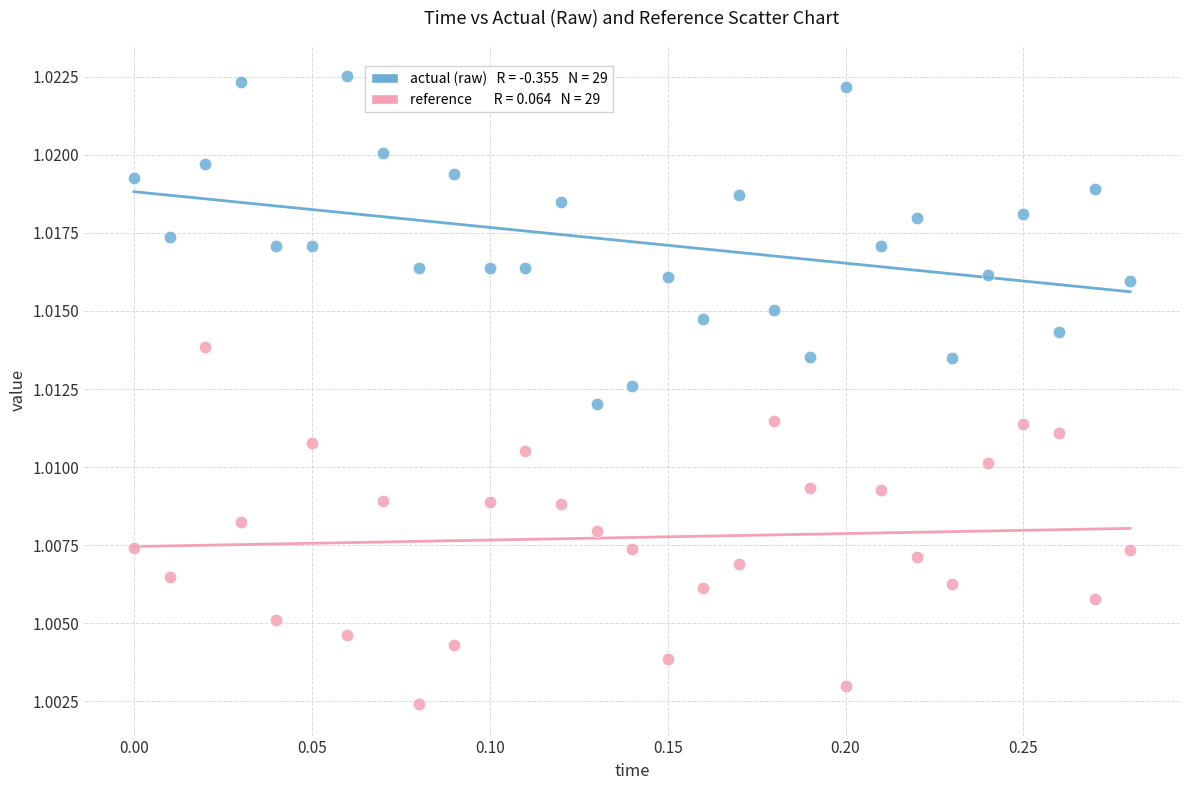

Across all data points, what is the range of X values (max minus min)?

0.3